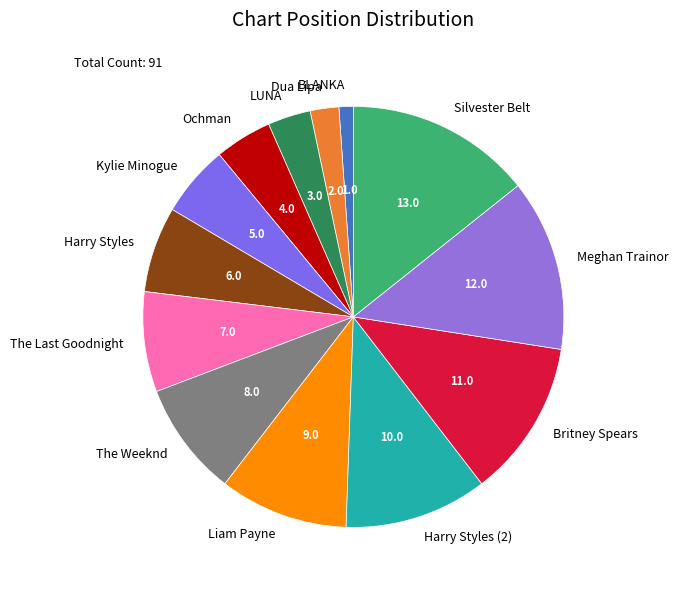

Which slice is the largest?

Silvester Belt